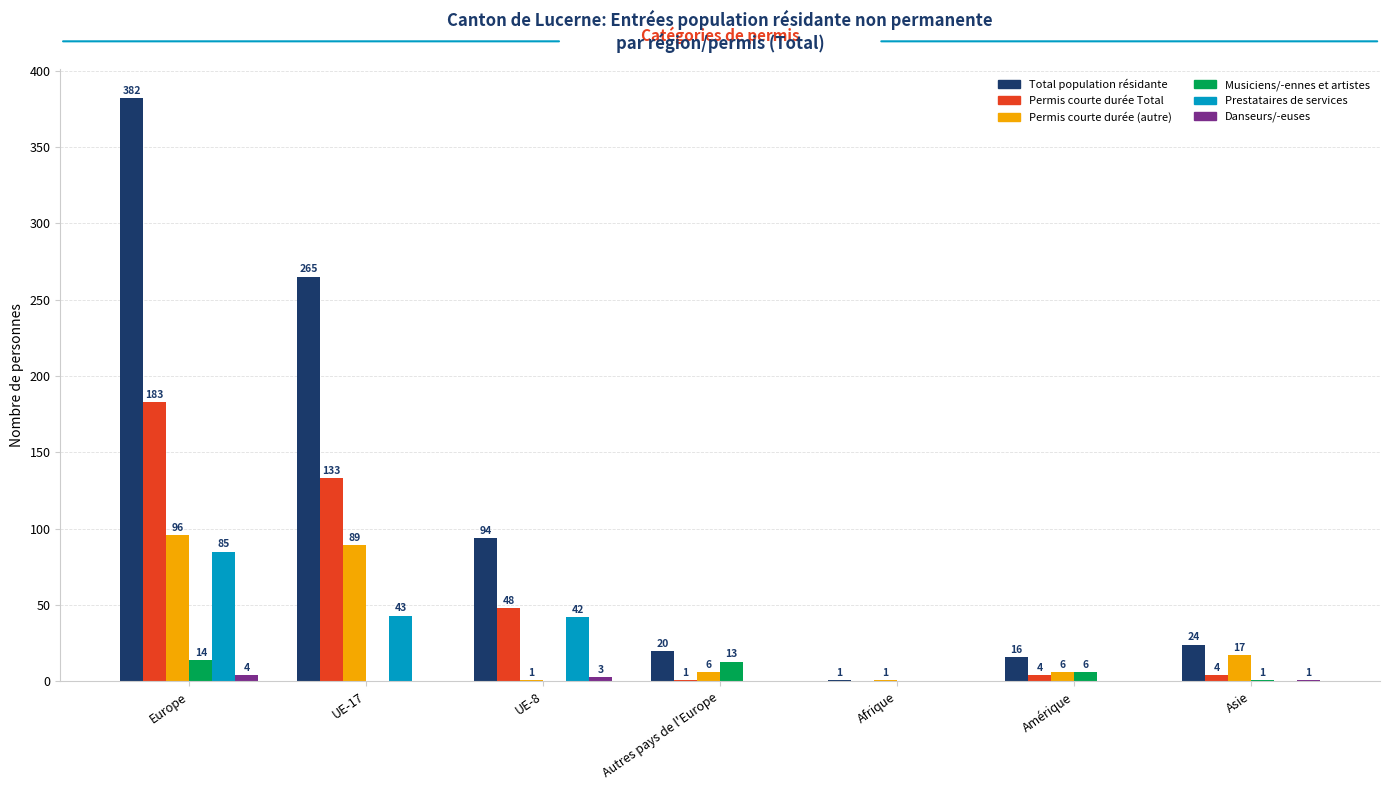

Are the bars grouped side by side (vs. stacked)?

Yes